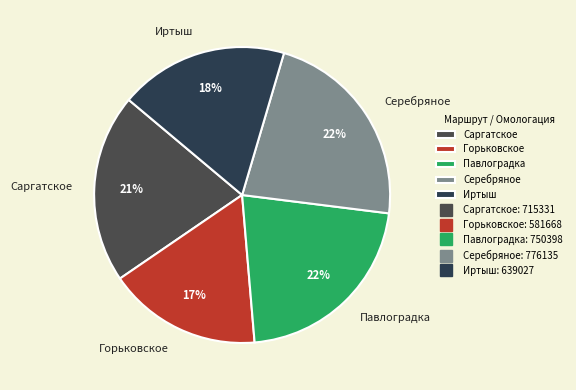

How many segments does this pie chart have?

5